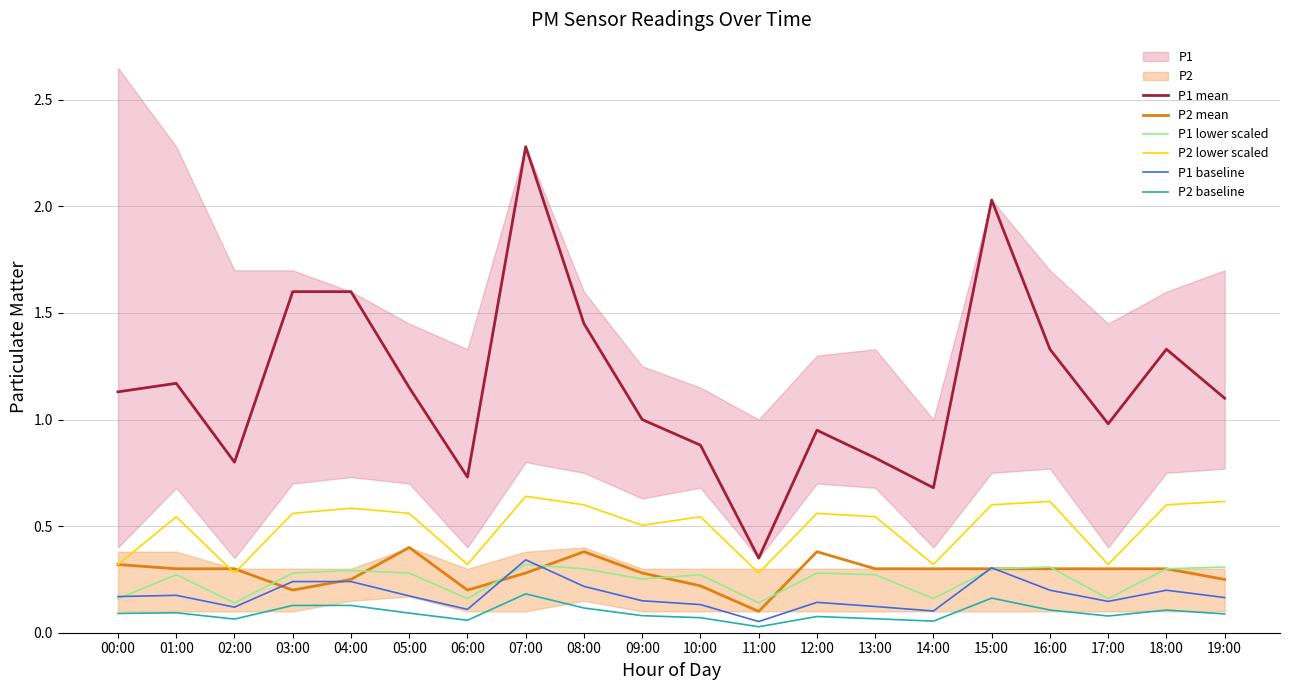

True or false: P2 lower scaled has more than 1 interior local peaks.

True